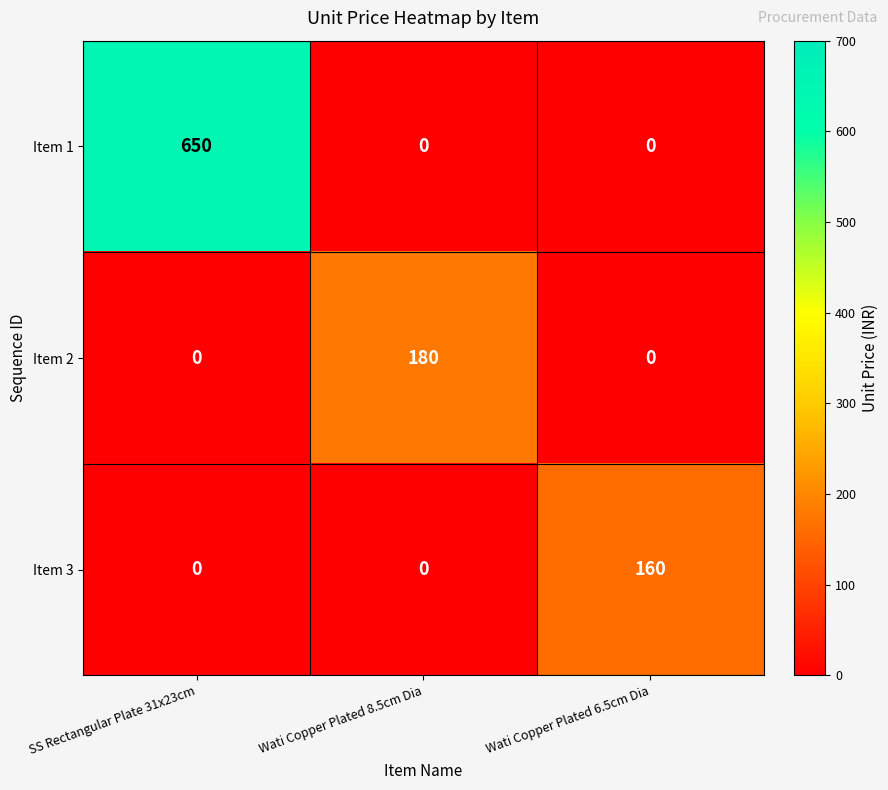

What is the average value of the Item 2 series?

60